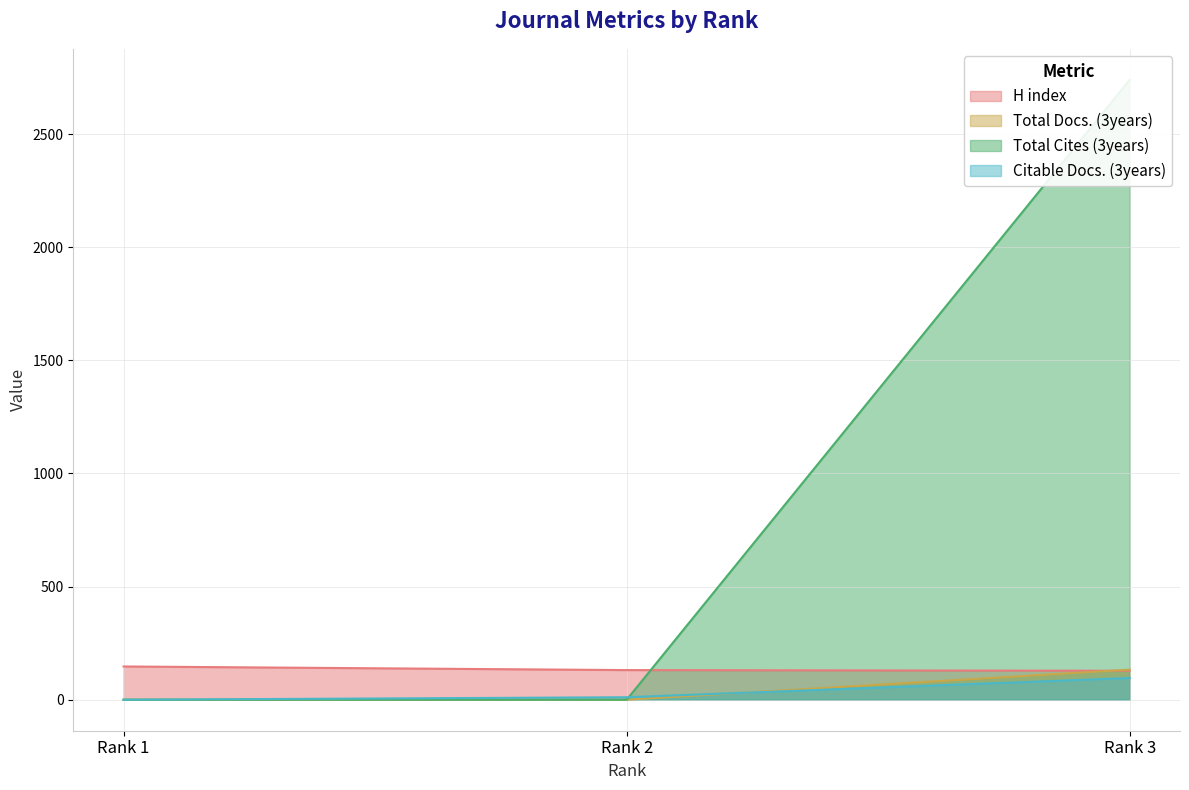

List the series in order of their peak value, highest first.

Total Cites (3years), H index, Total Docs. (3years), Citable Docs. (3years)